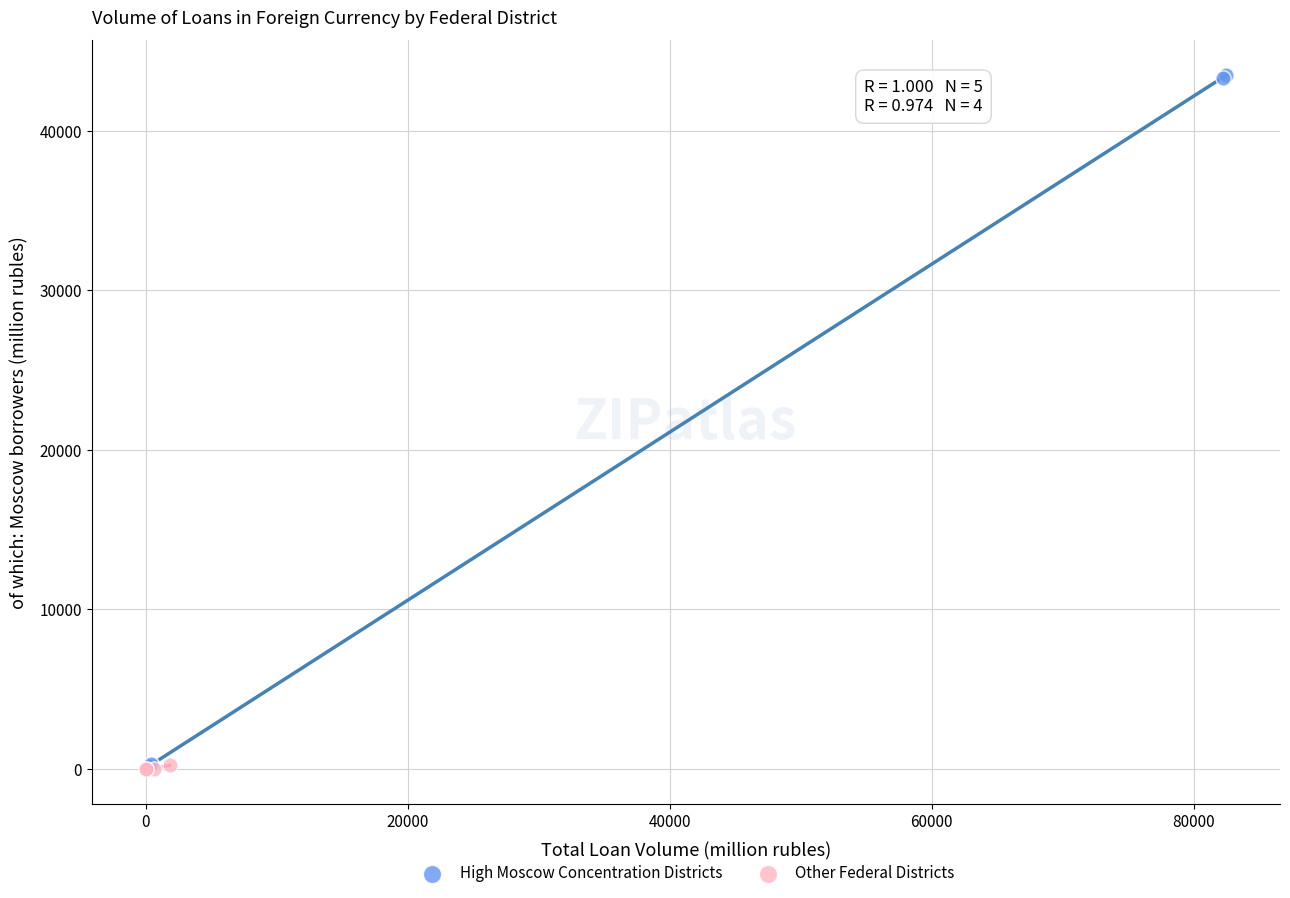

Which series reaches the maximum Y coordinate?

High Moscow Concentration Districts